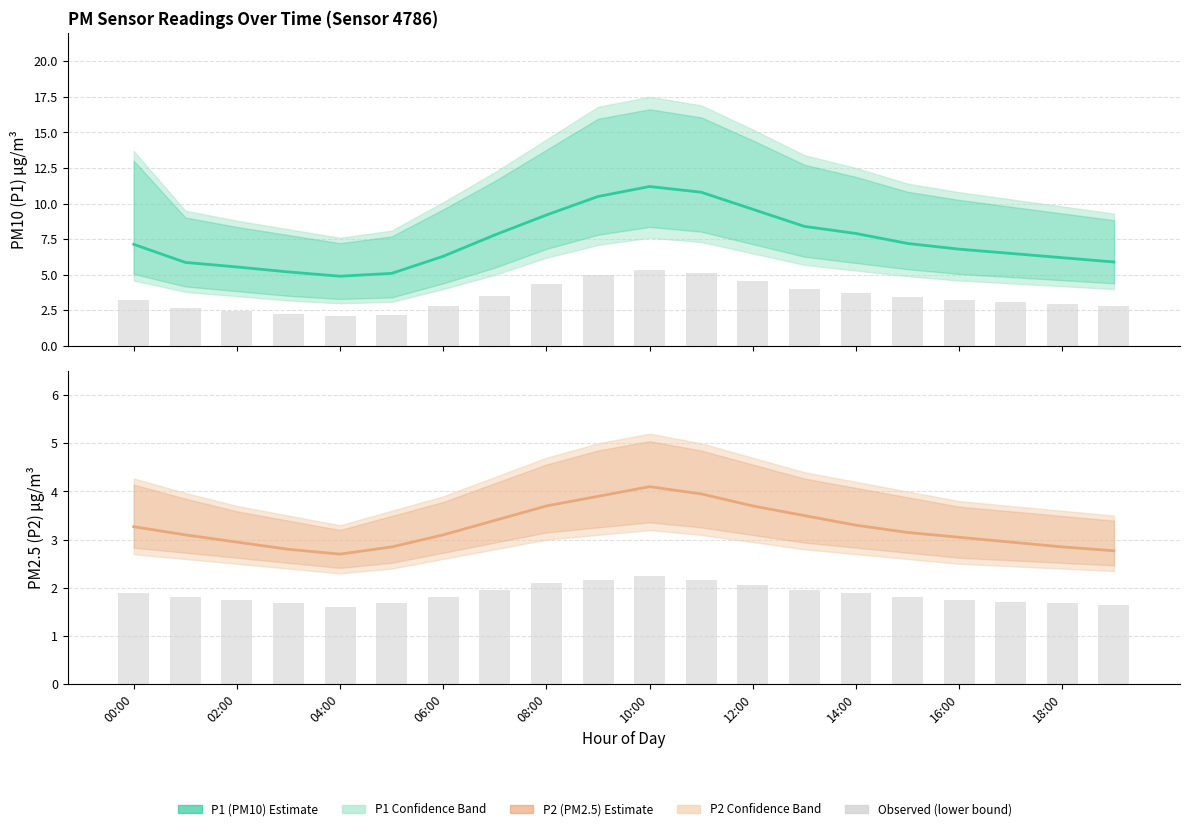

Is it true that P2 observed equals 1.7 at 17?

True